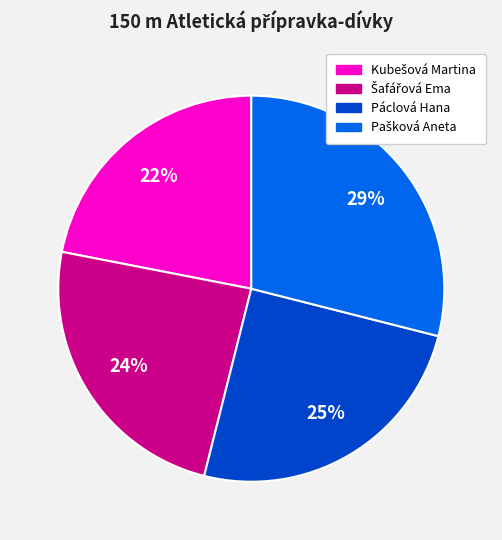

Count the number of slices in the pie.

4